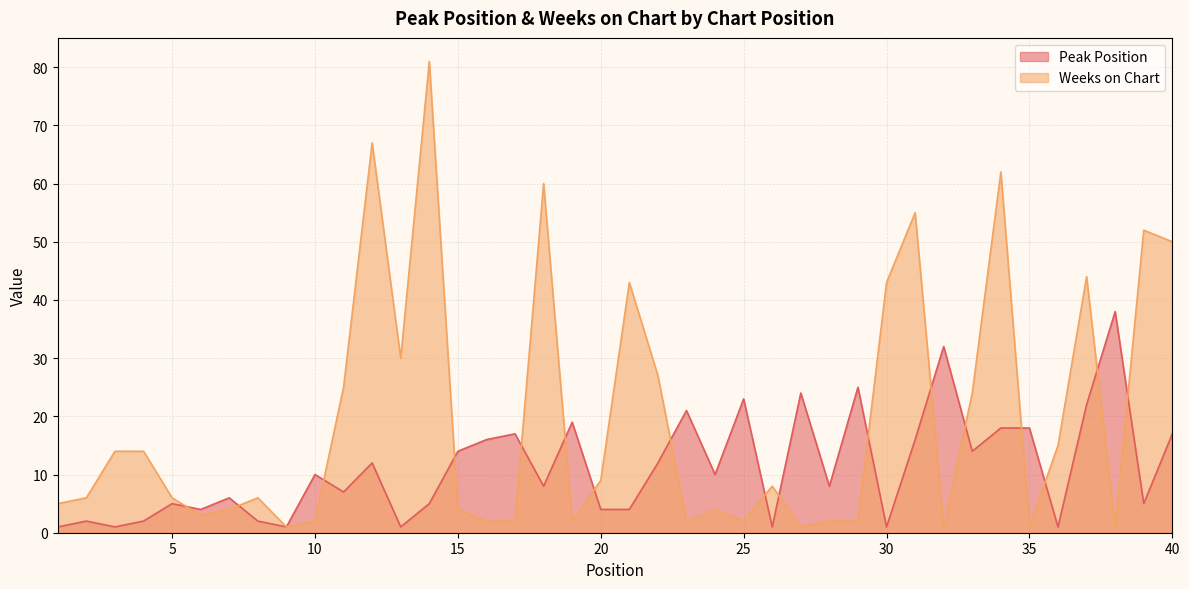

Between which two adjacent categories do Peak Position and Weeks on Chart first intersect?

5 and 6